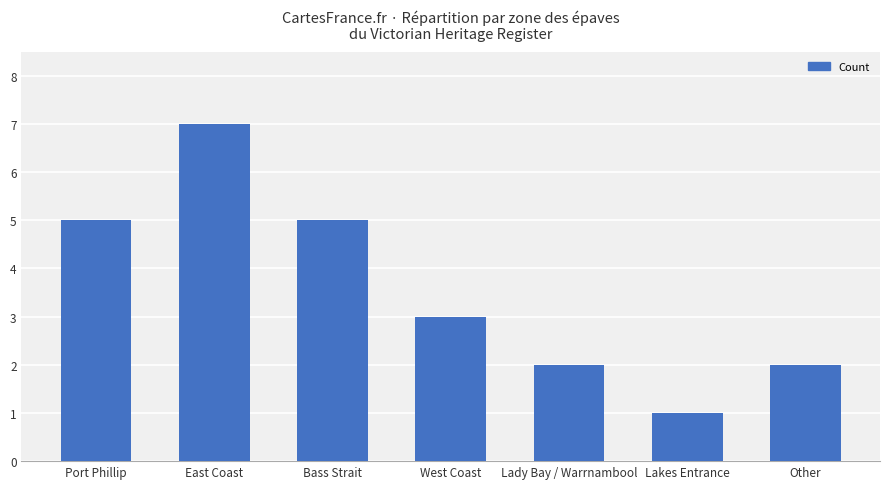

What is the average value?

4